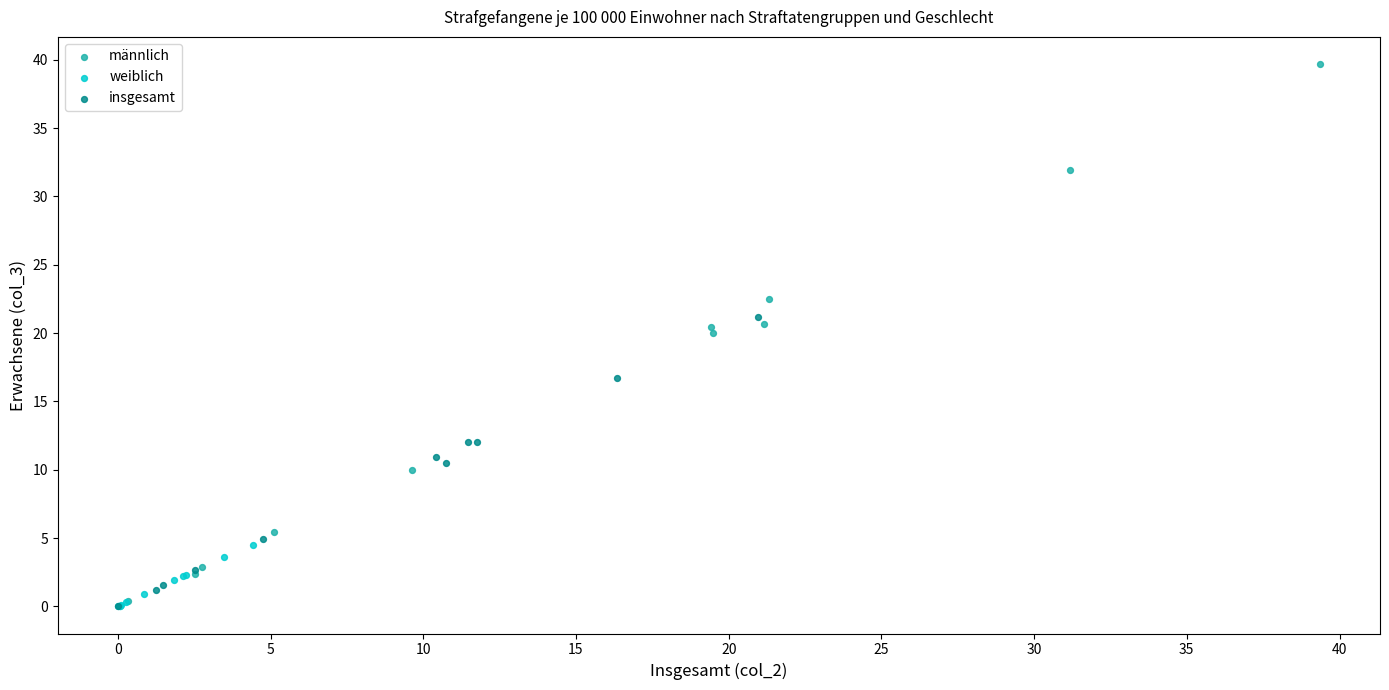

Which series contains the highest Y value?

männlich